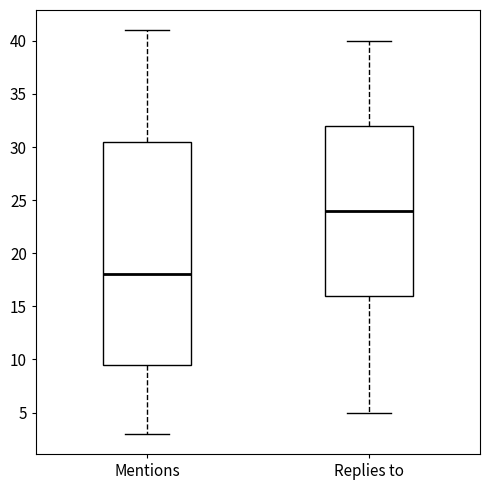

Reading left to right, read every box against the y-axis: the position of its median line, the range the box covers, and the ends of its whiskers. The values are not printed on the chart, so give them approximately, as read against the axis.

Mentions: median 18.0, box 9.5 to 30.5, whiskers 3.0 to 41.0
Replies to: median 24.0, box 16.0 to 32.0, whiskers 5.0 to 40.0